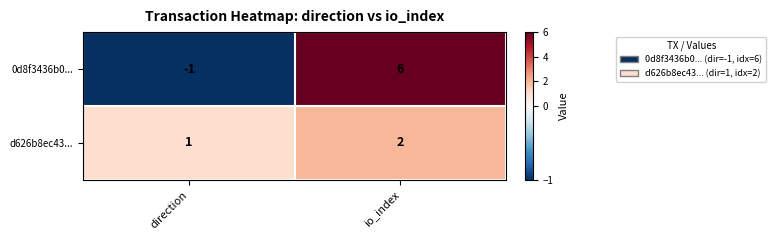

The 0d8f3436b0... series shows 9 at io_index. True or false?

False